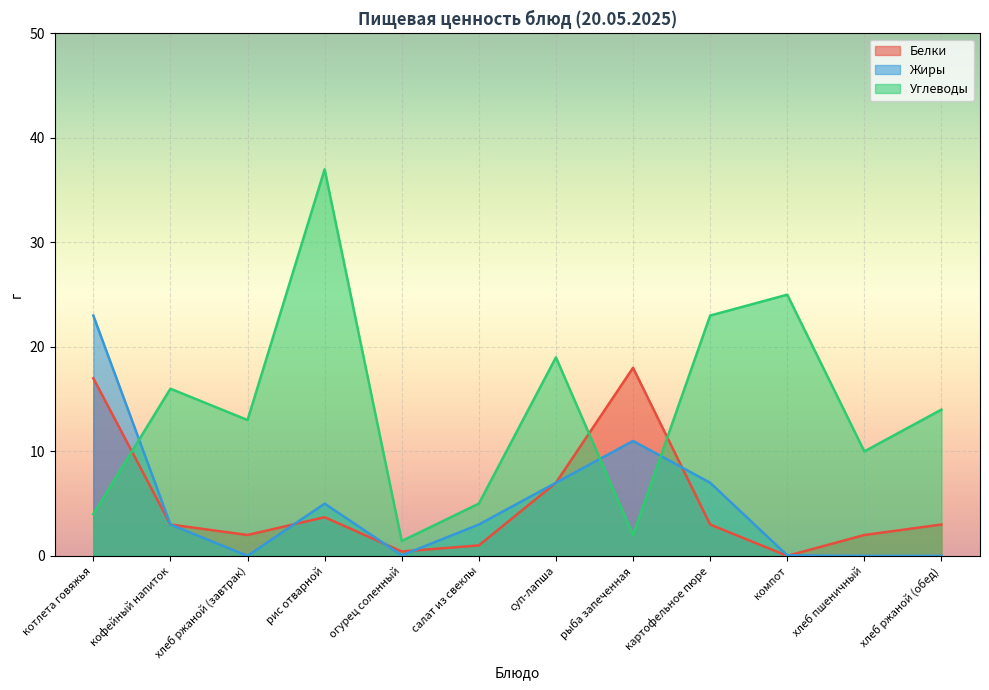

At which category does Углеводы reach its first local valley?

хлеб ржаной (завтрак)